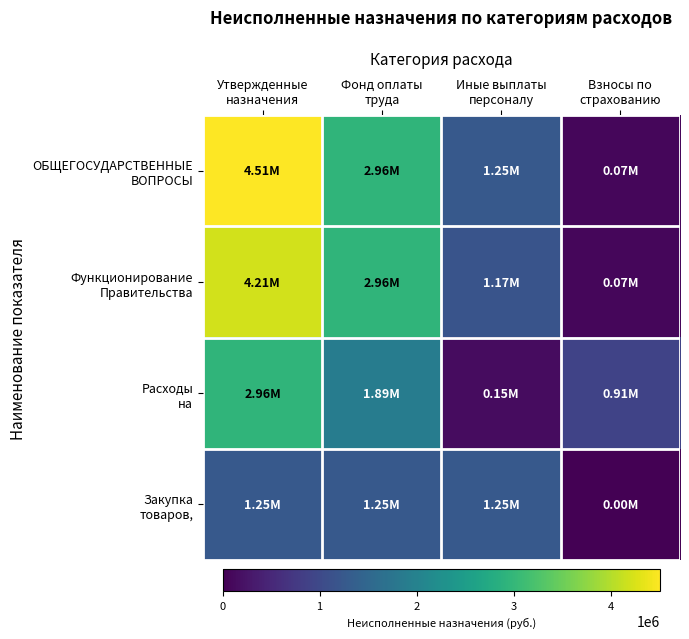

What is the difference between the highest and lowest values at Взносы по
страхованию?

913074.3